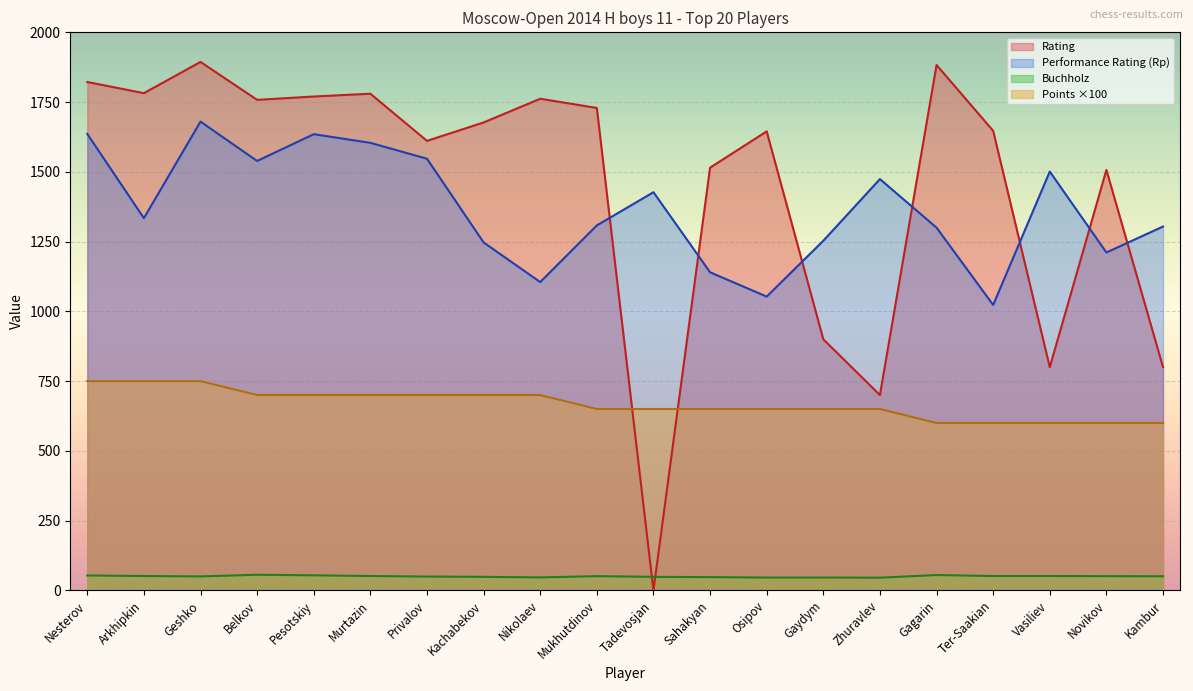

What are all the series names shown in the legend?

Rating, Performance Rating (Rp), Buchholz, Points ×100